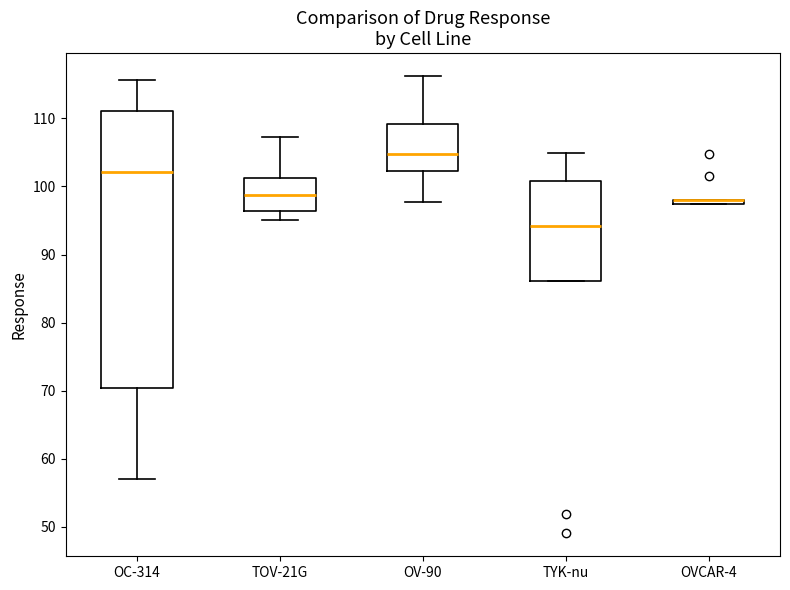

Comparing the boxes themselves (not the whiskers), which one is the tallest?

OC-314